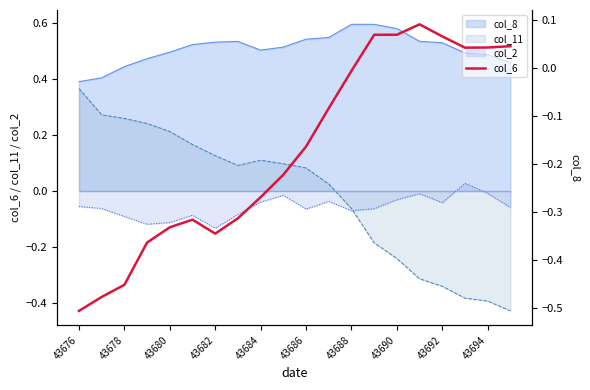

Which category has the lowest value across all series?

43676